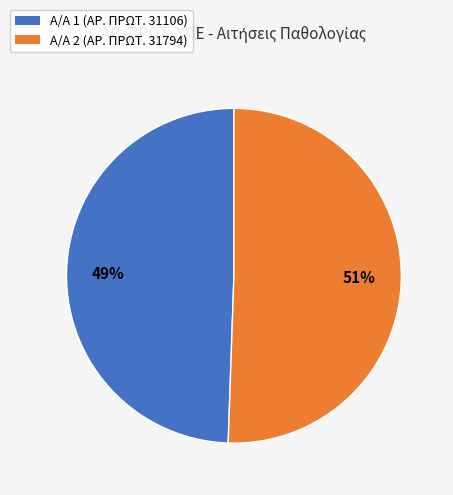

Is there a majority slice in this chart?

Yes